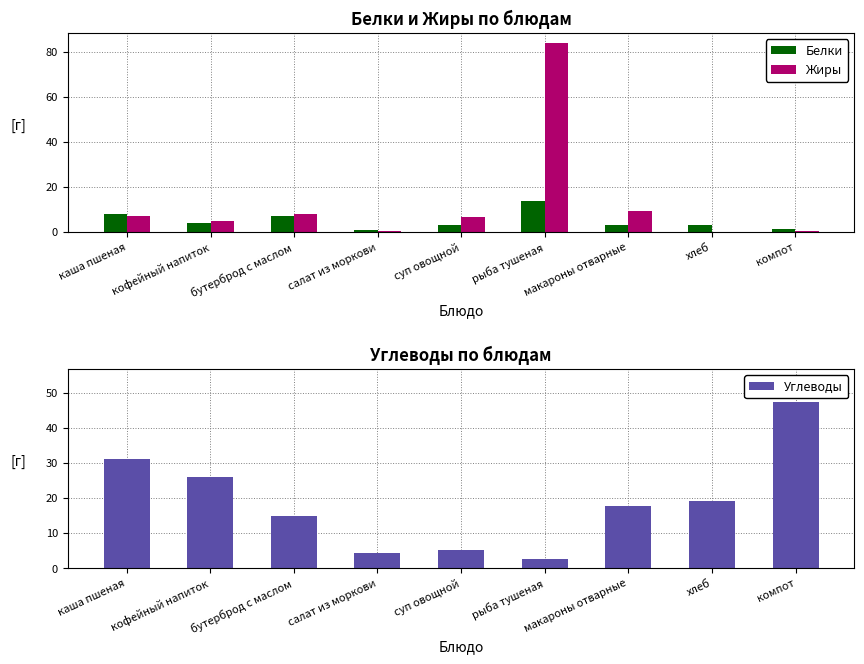

At салат из моркови, list the series in order from largest to smallest.

Углеводы, Белки, Жиры